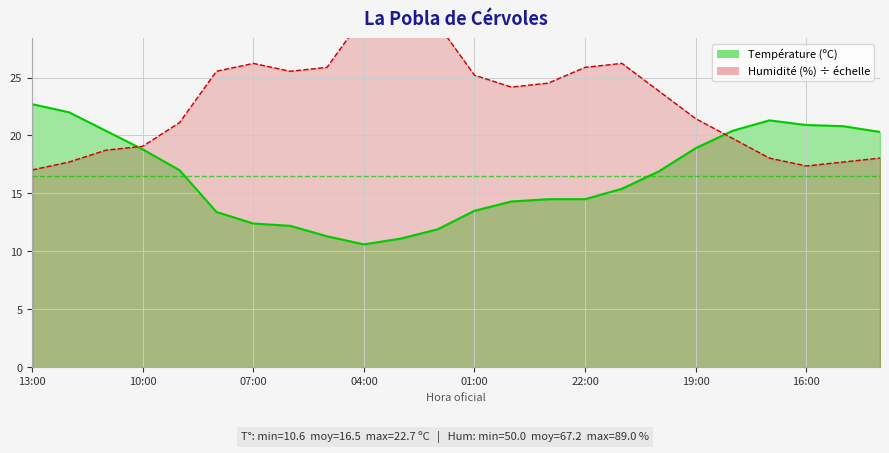

What position from the left is 17:00?

21